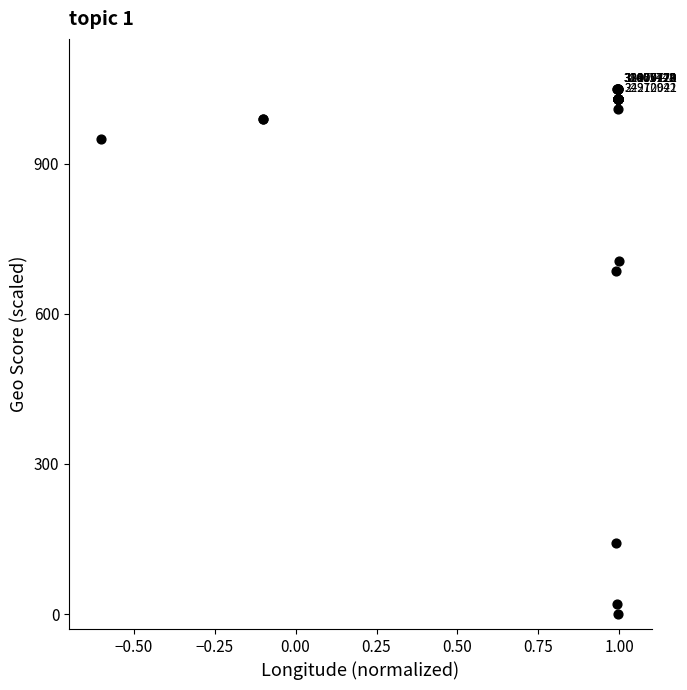

What Y value in the scatter plot is closest to 525?

686.5